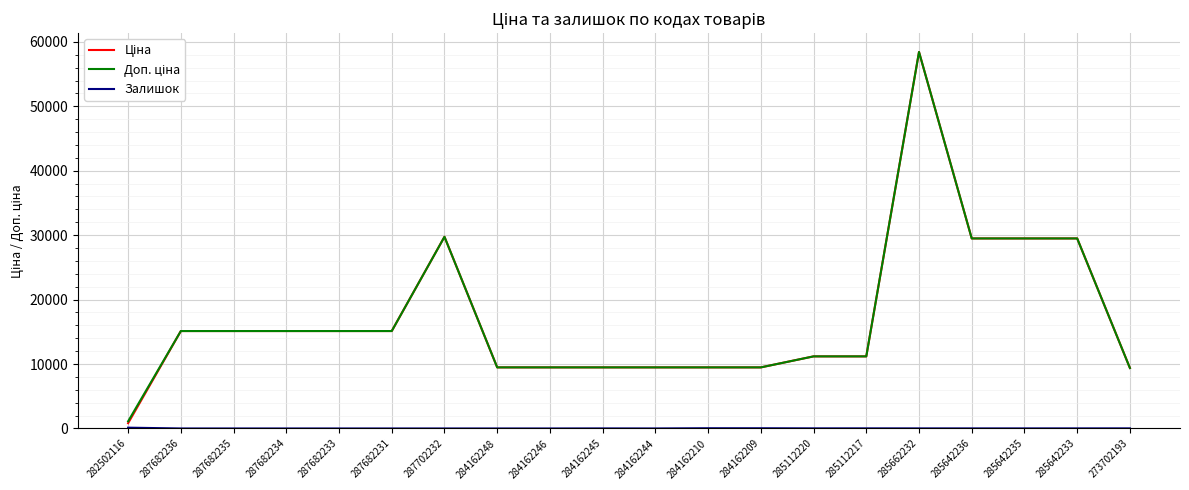

Does the chart display data point markers on the line(s)?

No